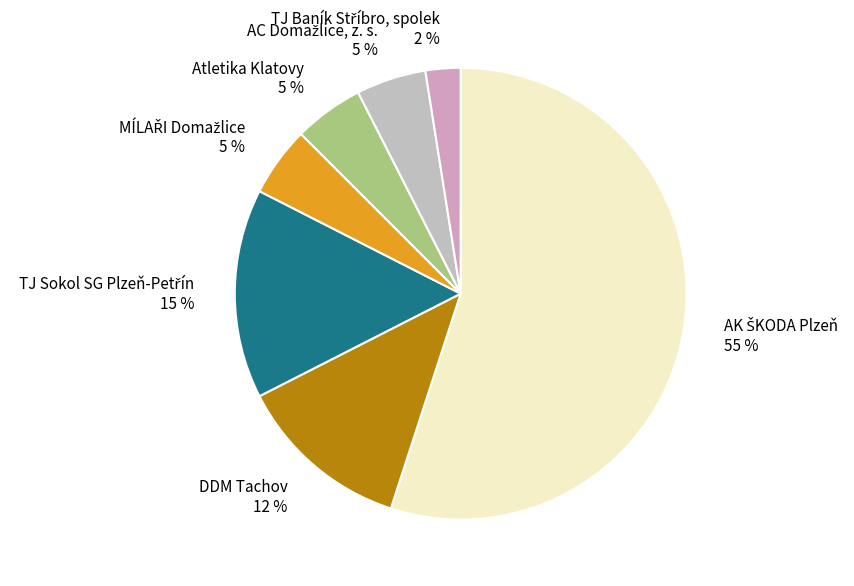

The DDM Tachov slice represents 20% of the pie. True or false?

False